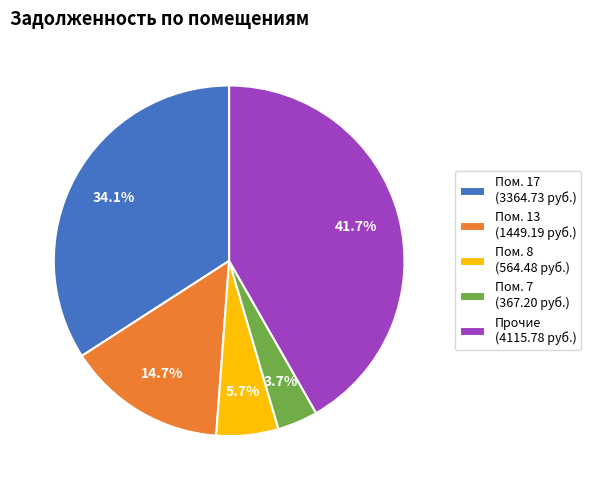

Which has a higher value, Пом. 7 (367.20 руб.) or Пом. 17 (3364.73 руб.)?

Пом. 17 (3364.73 руб.)